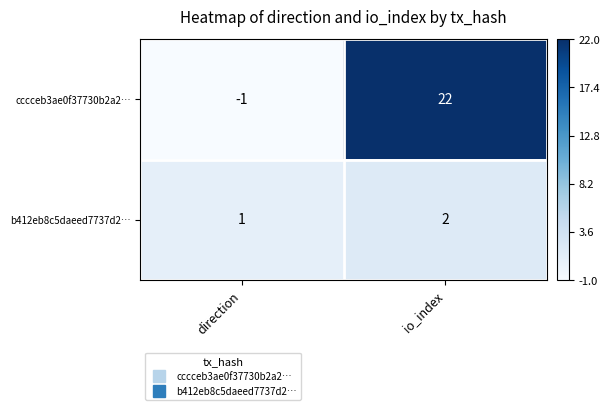

What is the total value across all series at io_index?

24